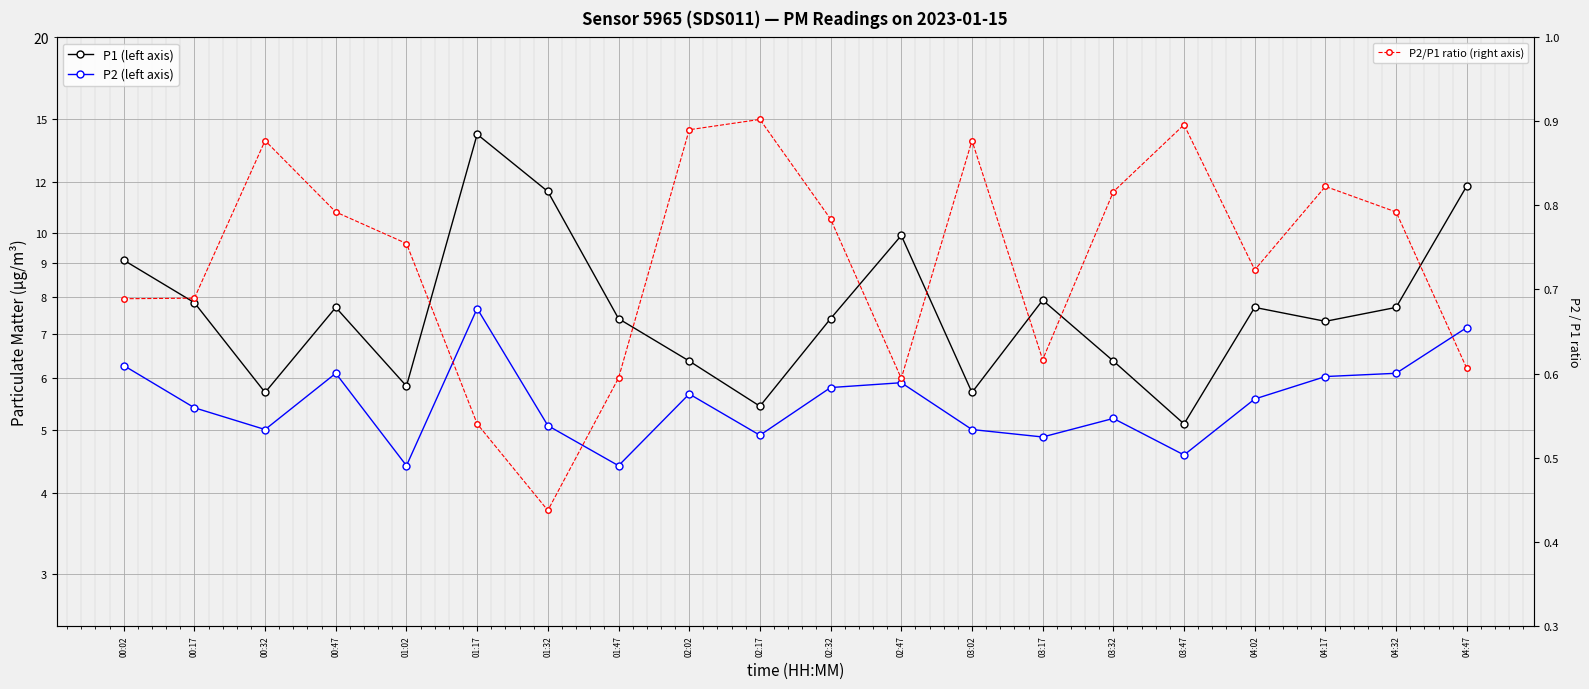

At how many categories does at least one series exceed 10?

3